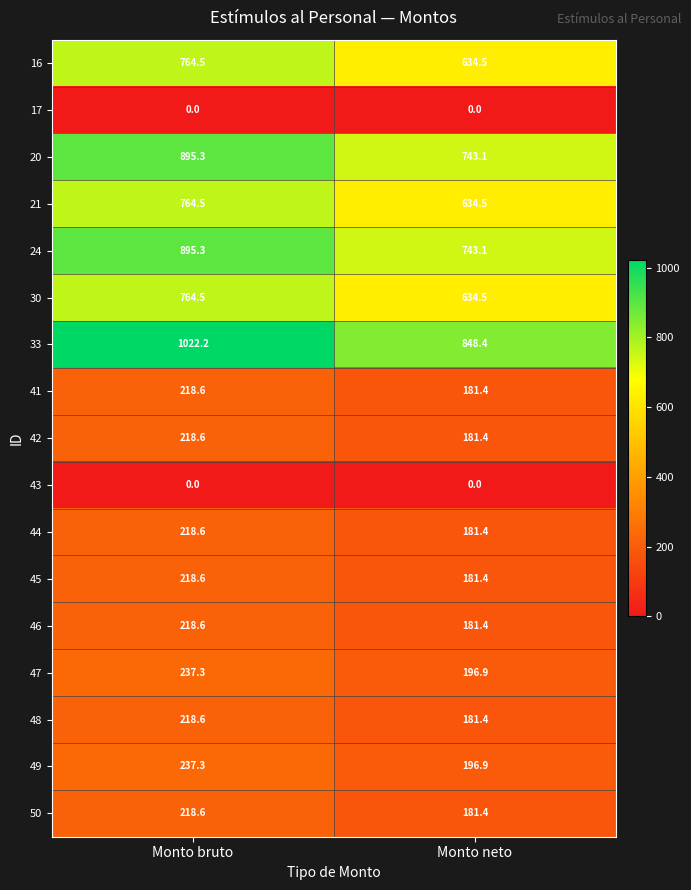

Where is 24 nearest to the value 819?

Monto neto